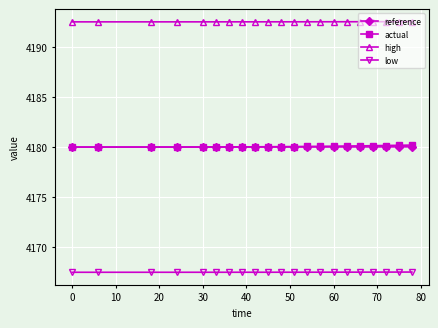

True or false: actual and reference cross at least once.

False